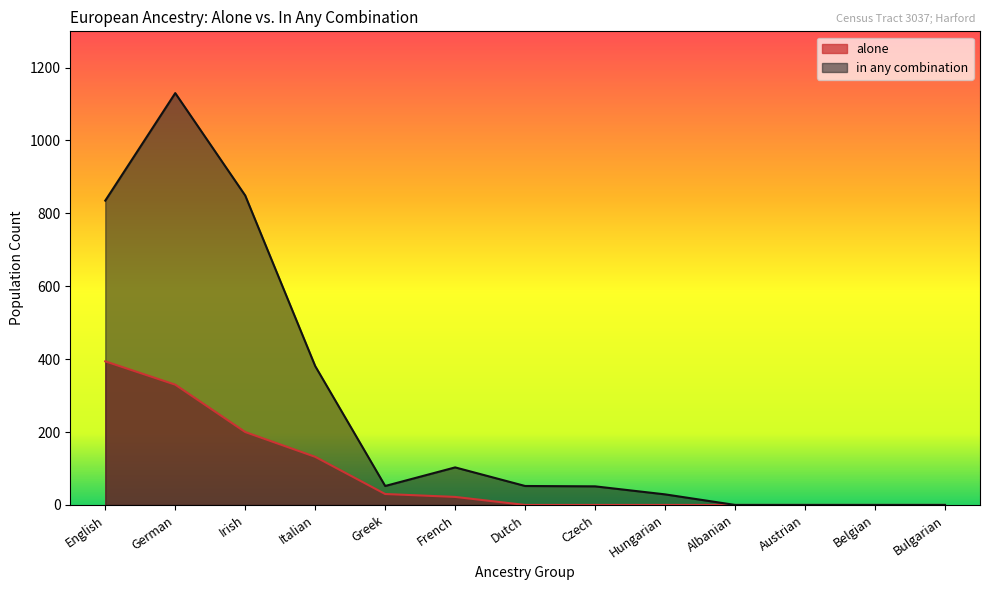

How many values in the in any combination series exceed 52?

5